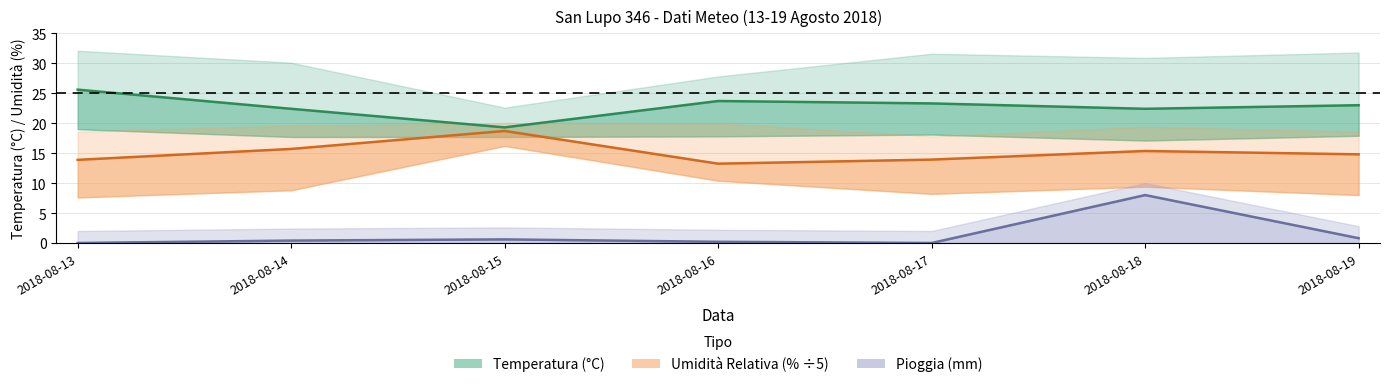

Reading left to right, extract all data points from this chart.

Temp MED: 25.6	22.4	19.3	23.7	23.3	22.4	23.0
Umidità MED (÷5): 13.9	15.7	18.7	13.2	13.9	15.4	14.8
Pioggia MED: 0.0	0.4	0.6	0.2	0.0	8.0	0.8